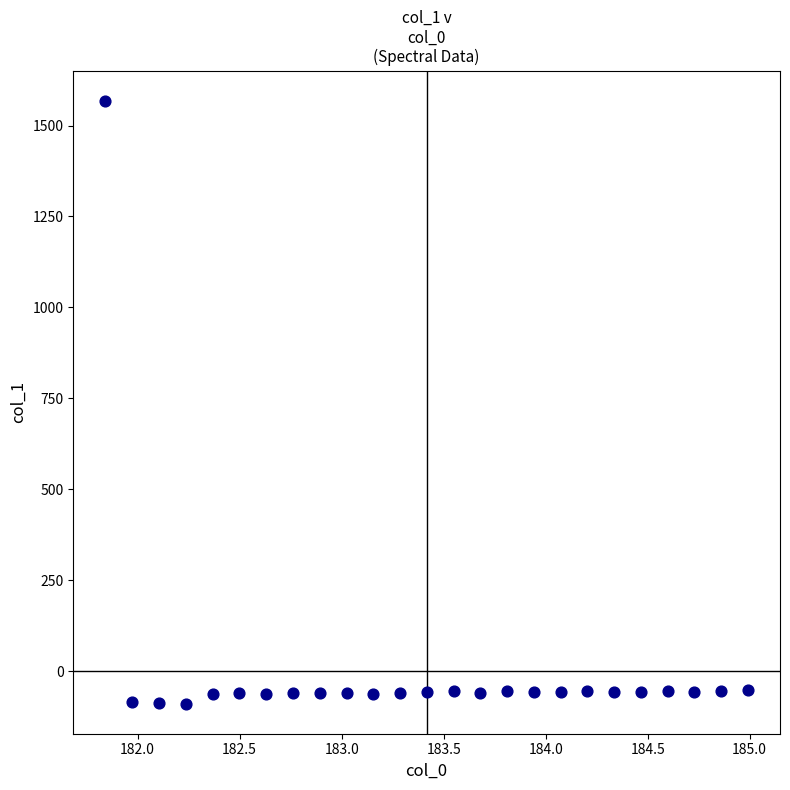

What is the range of Y values (max minus min)?

1657.1